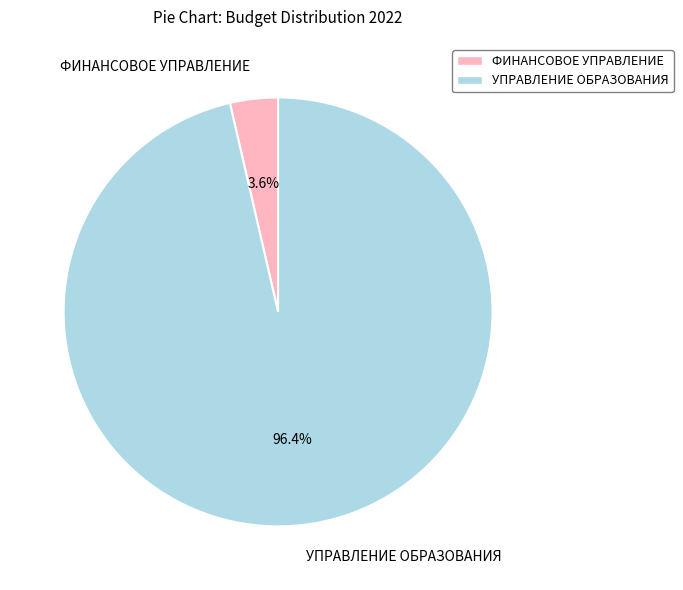

To the nearest percent, what is the difference between the largest and smallest slice percentages?

93%